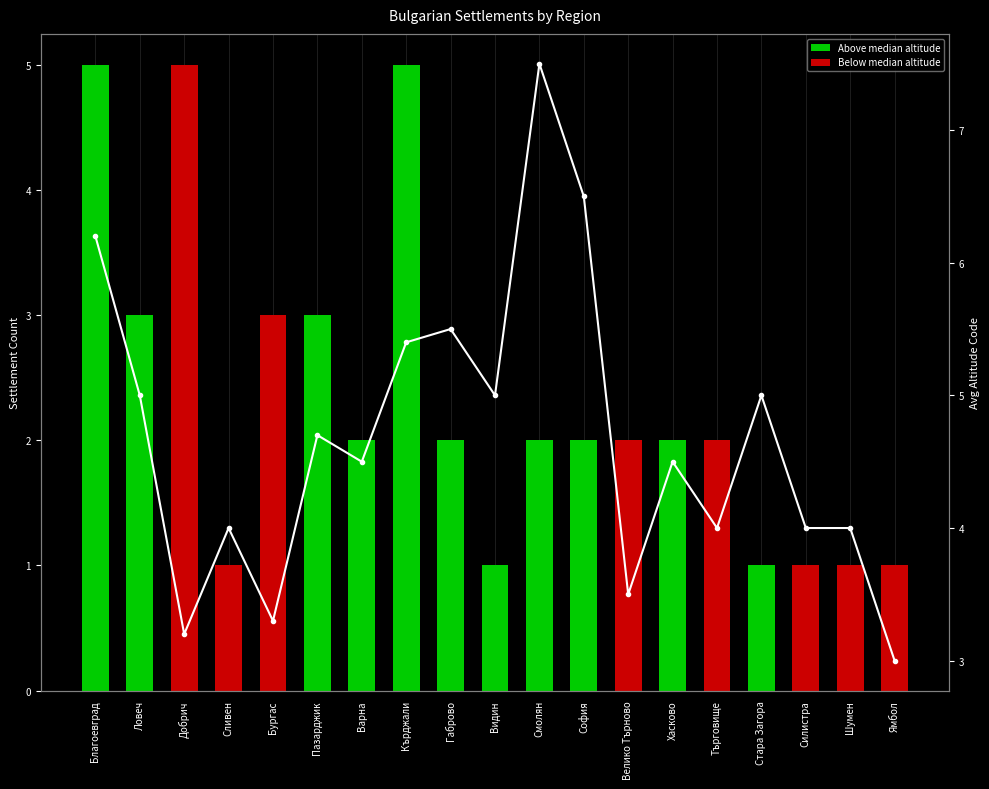

Between Стара Загора and Варна, which is larger?

Стара Загора